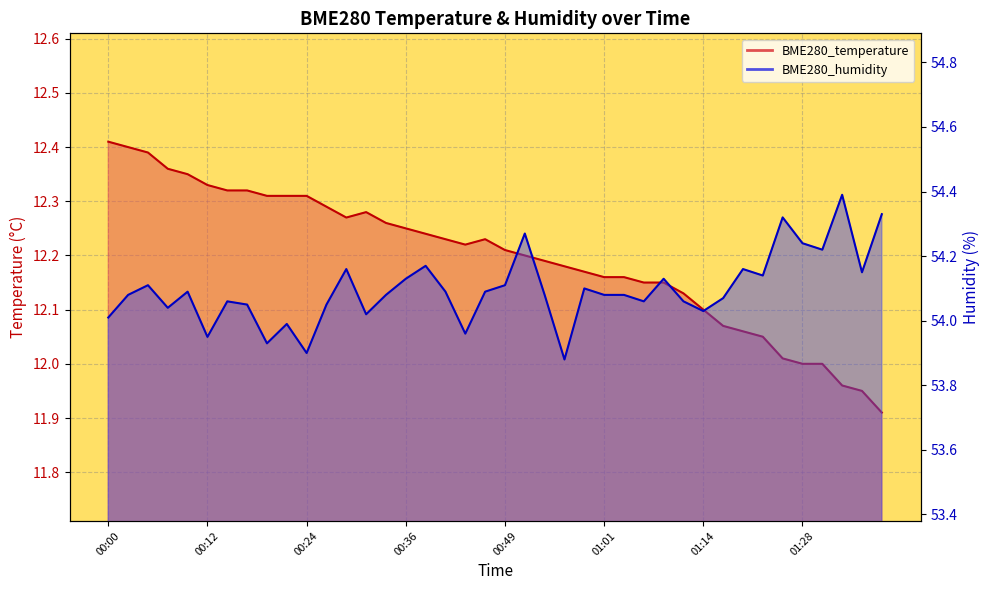

How many values in the BME280_temperature series are below 12?

3